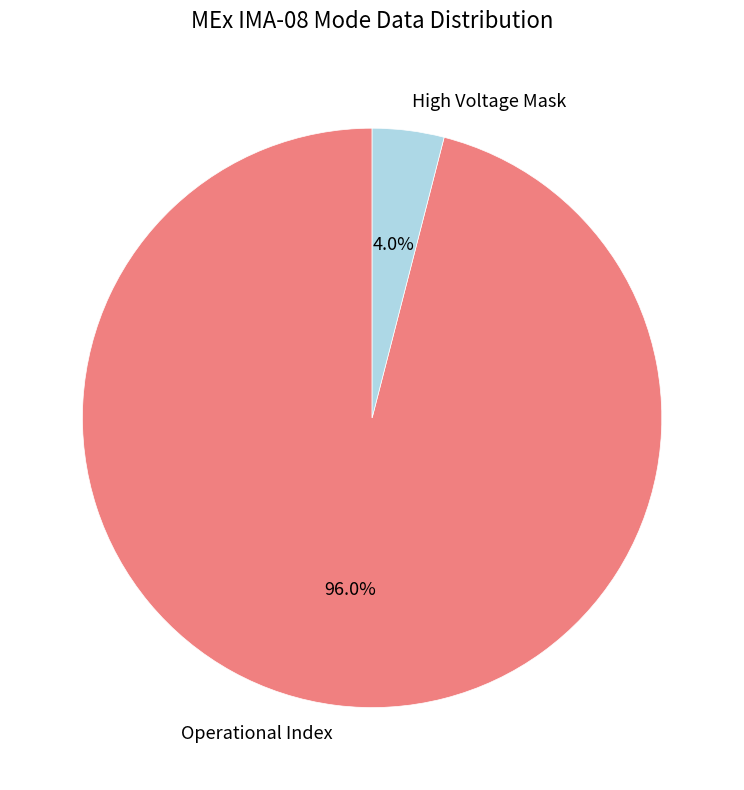

What is the total percentage of Operational Index and High Voltage Mask?

100.0%